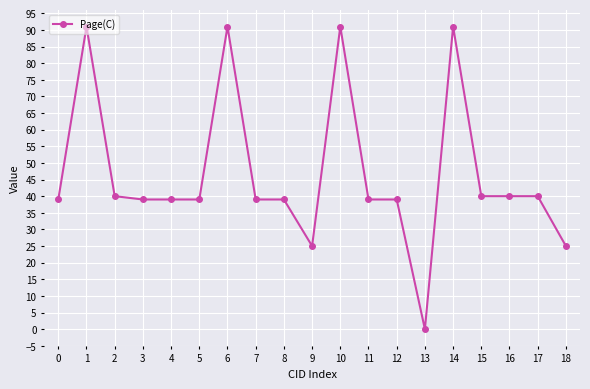

What is the change in value from 4 to 18?

-14